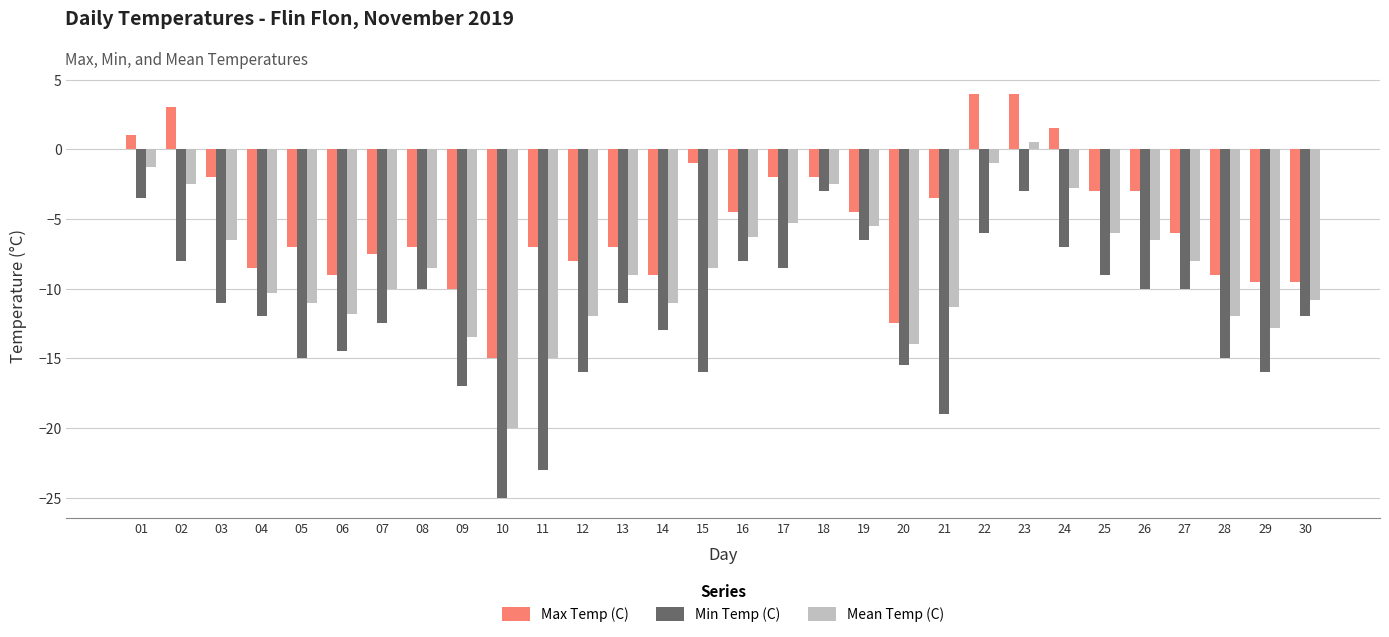

At which category is the sum across all series the highest?

23